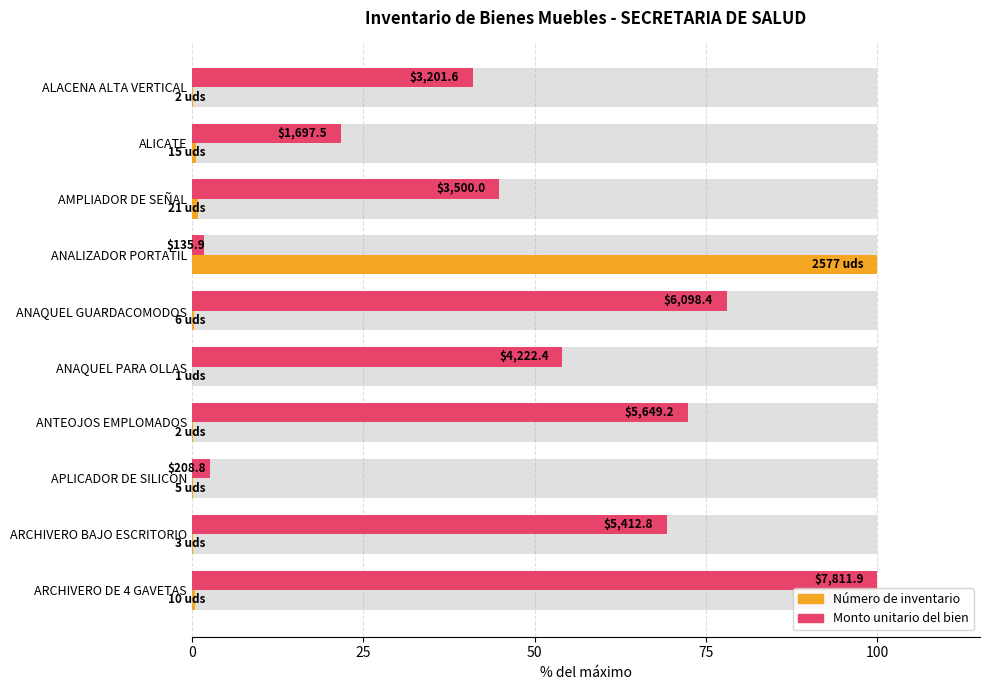

Is the value of Monto unitario del bien at APLICADOR DE SILICON greater than the value of Número de inventario at ARCHIVERO BAJO ESCRITORIO?

Yes